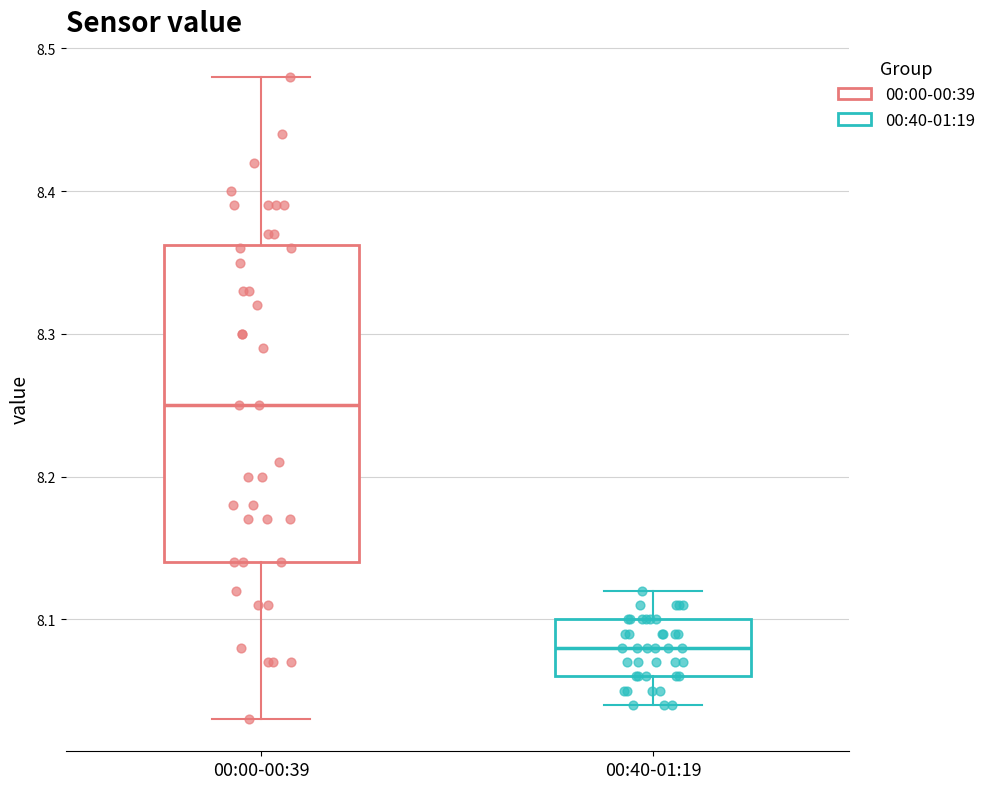

Where is the lower edge of the box for 00:00-00:39 on the y-axis? The values are not printed on the chart, so give them approximately, as read against the axis.

8.14